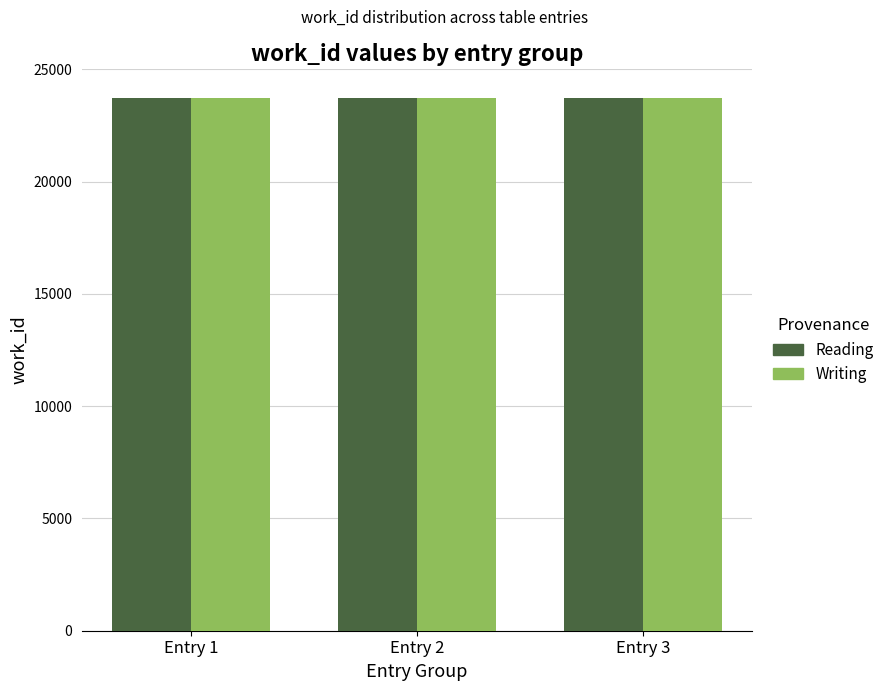

The value of Reading at Entry 1 is 23704. True or false?

True